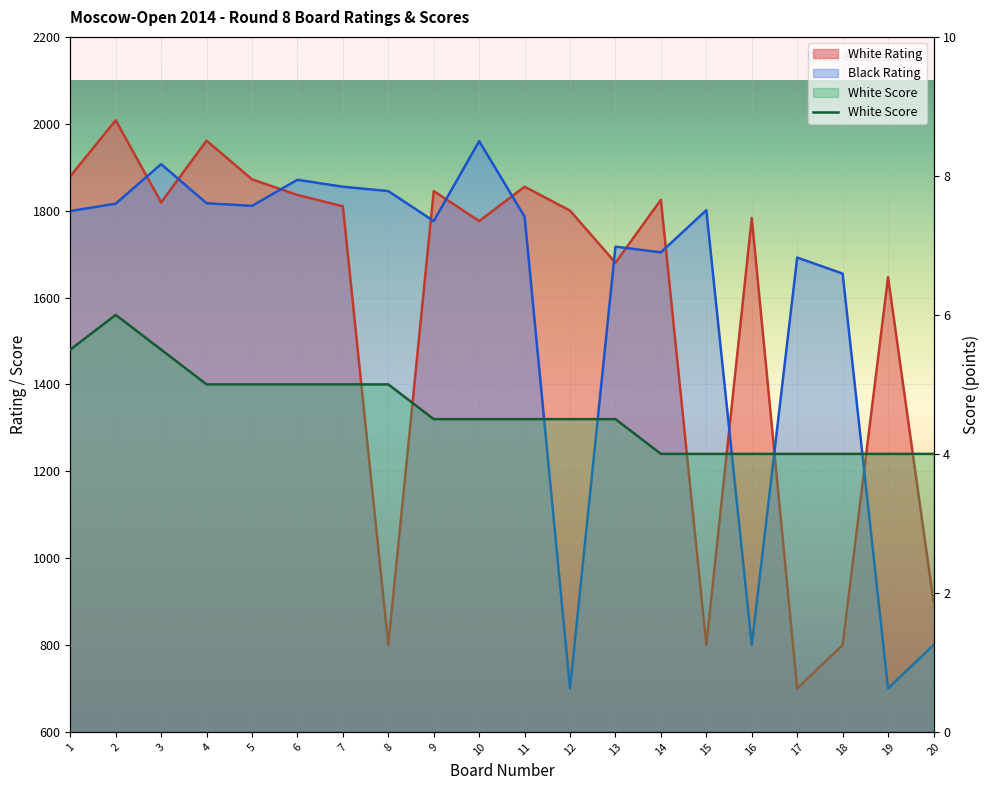

What is the maximum value for White Score?

6.0